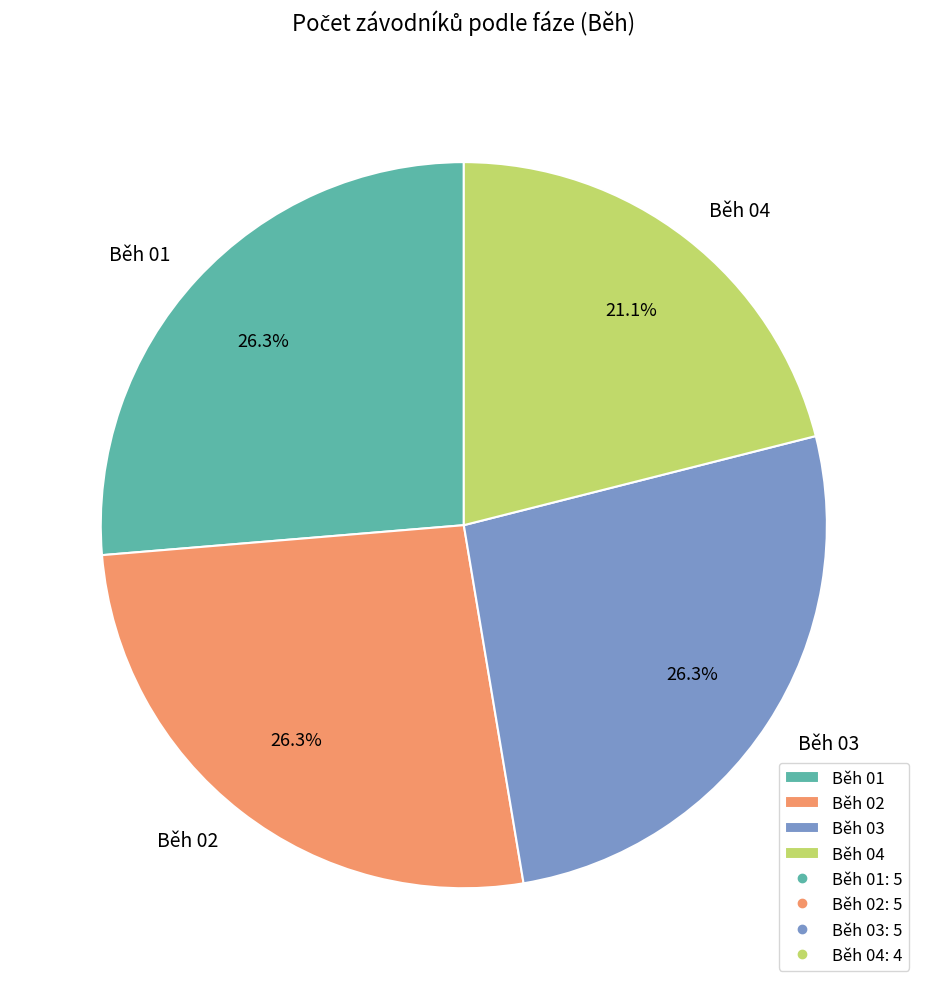

To the nearest percent, what is the combined percentage of Běh 02 and Běh 03?

53%